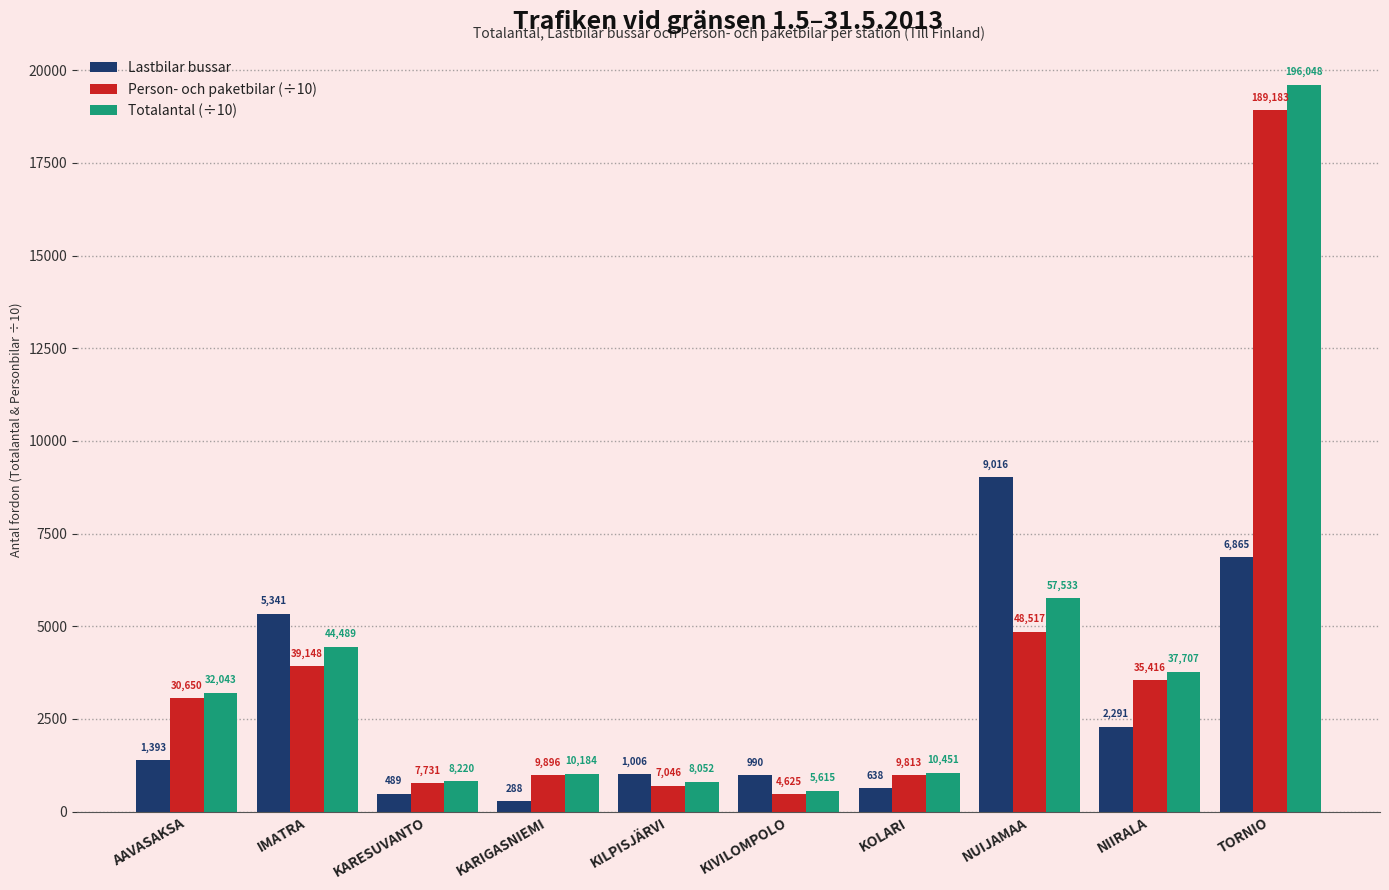

What is the label of the 5th bar from the right?

KIVILOMPOLO